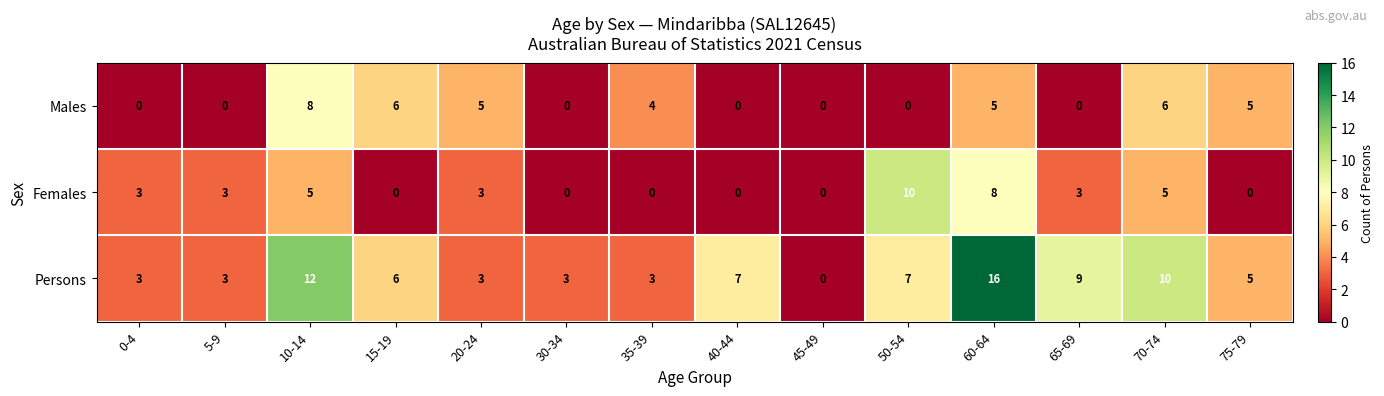

Which category has the highest value across all series?

60-64